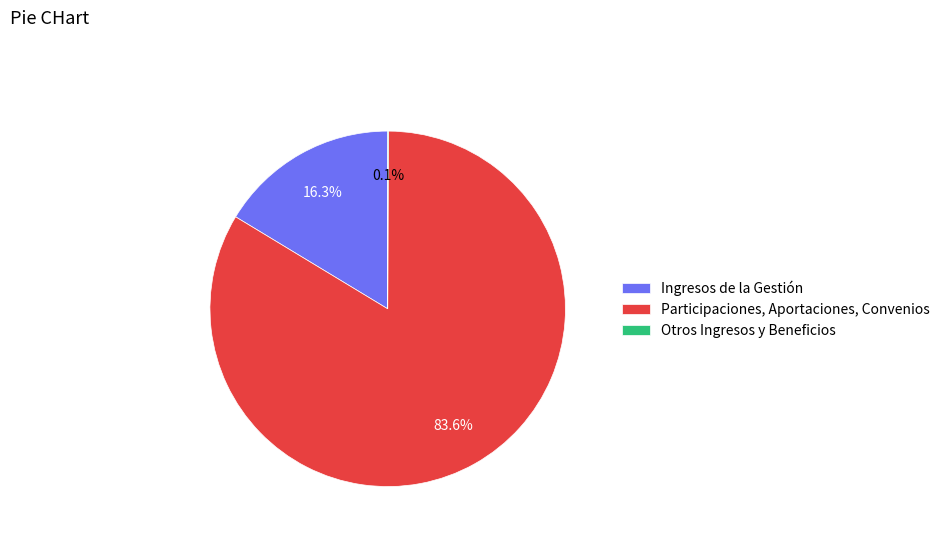

Is there any slice that represents more than half of the pie?

Yes